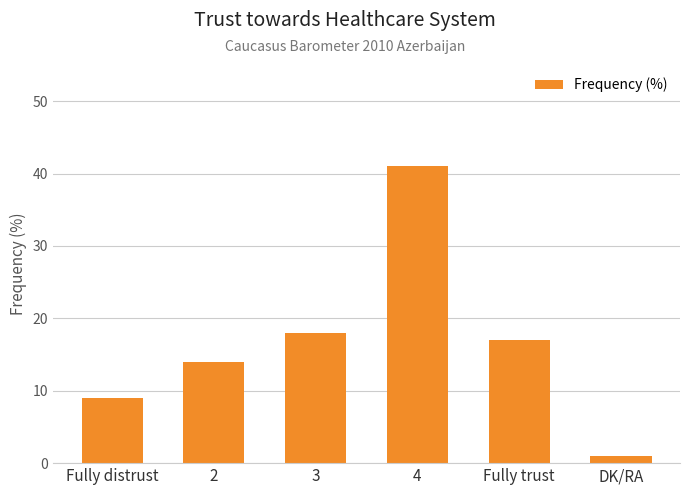

Rank the categories by value from lowest to highest.

DK/RA, Fully distrust, 2, Fully trust, 3, 4